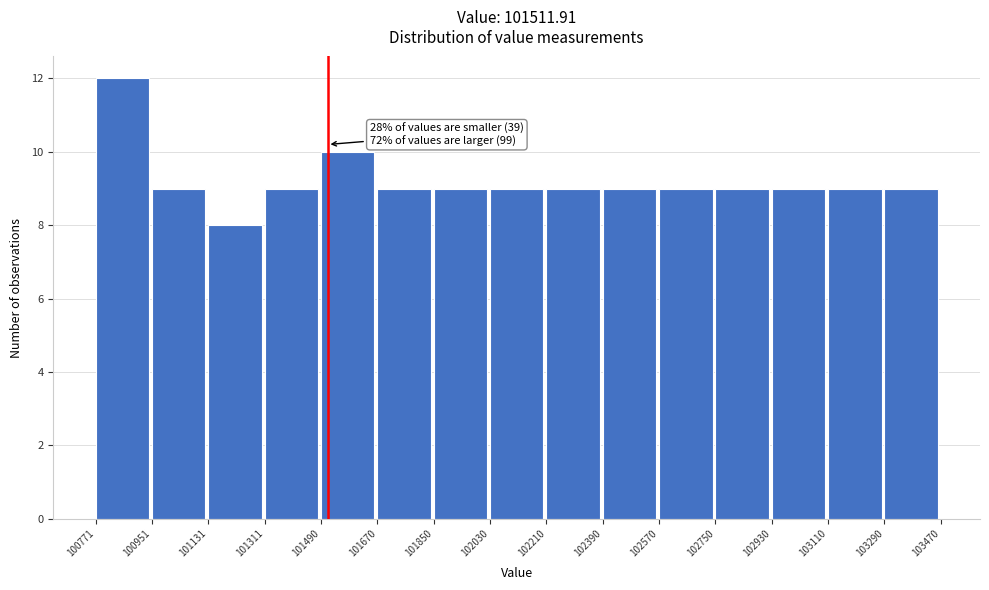

Which range on the x-axis has the tallest bar?

100771 to 100951